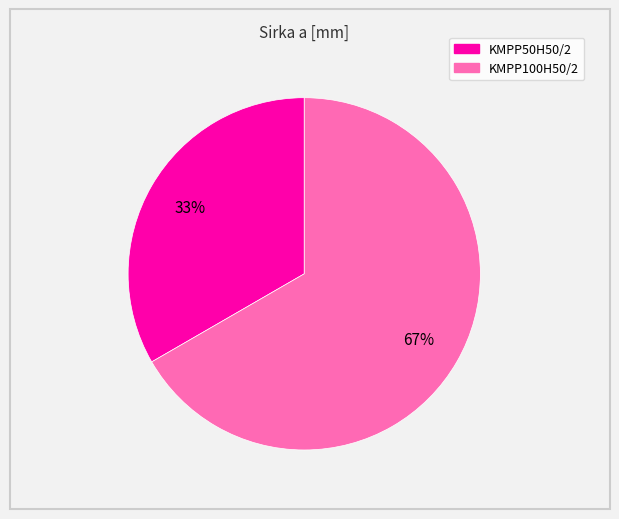

Do KMPP100H50/2 and KMPP50H50/2 together represent more than half of the pie?

Yes